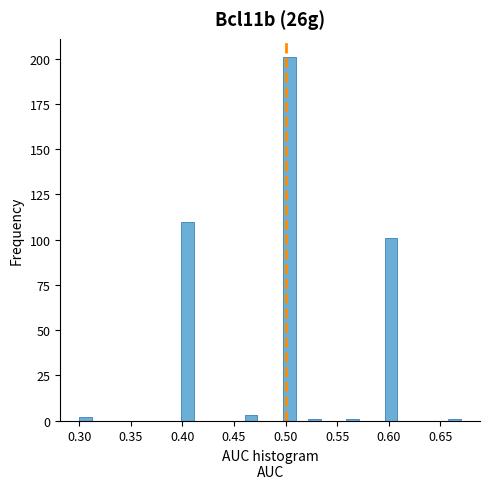

Read against the x-axis, roughly where is the centre of the tallest bar?

0.505